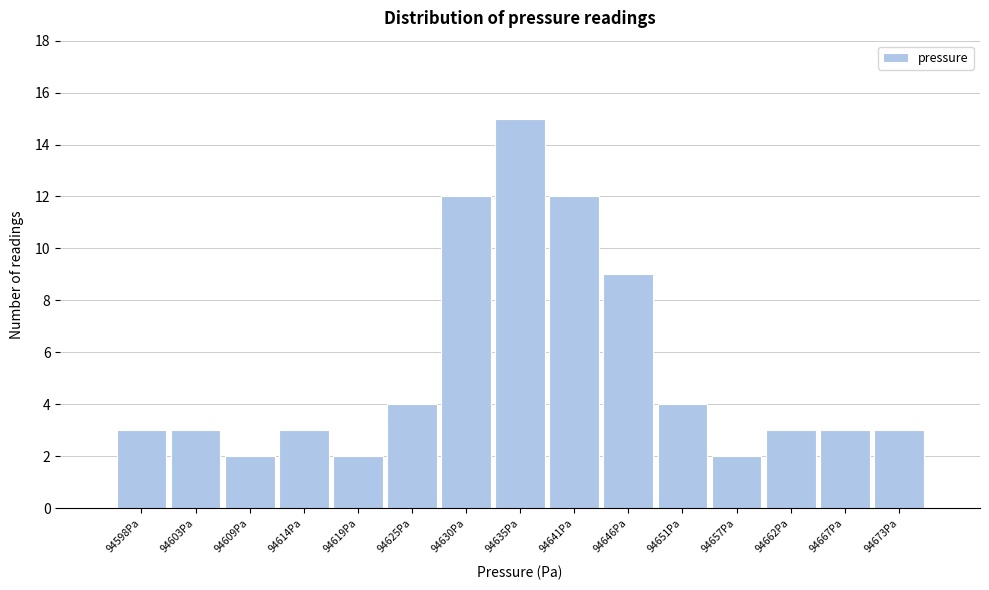

Reading left to right, extract all data points from this chart.

3	3	2	3	2	4	12	15	12	9	4	2	3	3	3